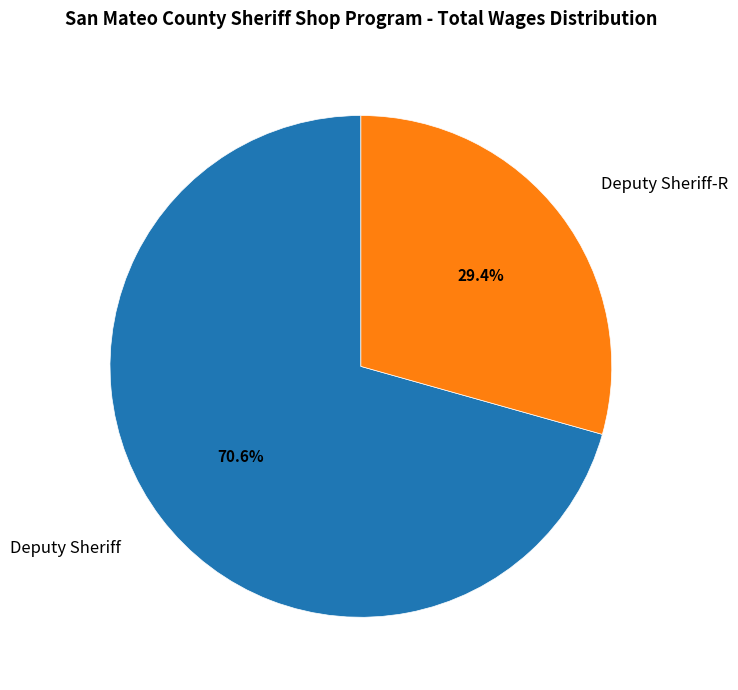

Which category accounts for the majority?

Deputy Sheriff